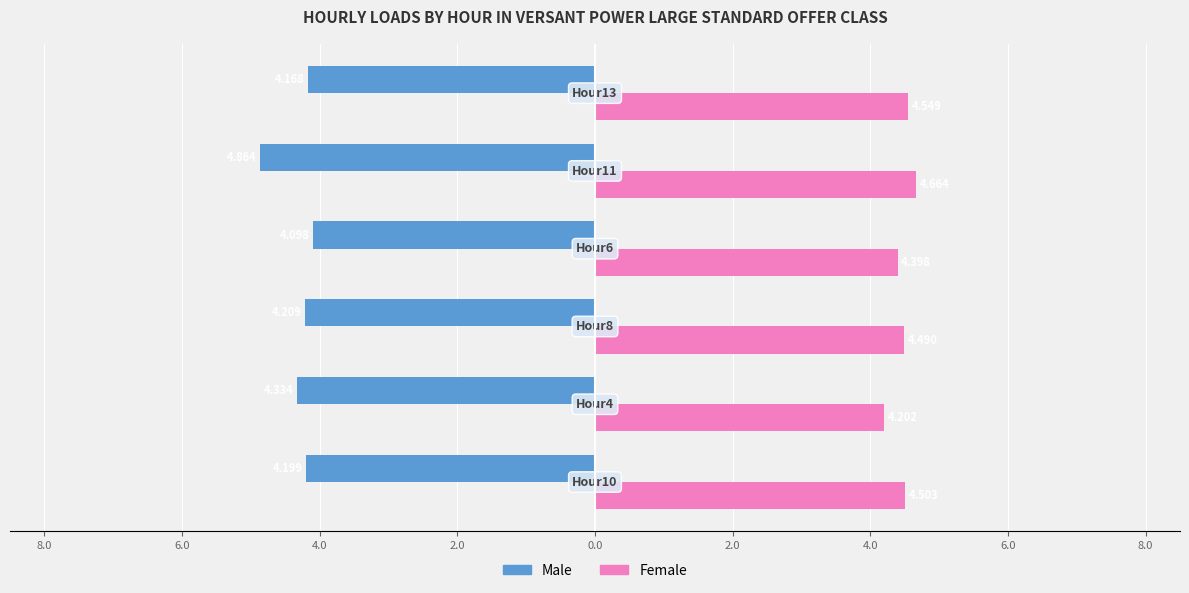

What is the maximum value for Female?

4.7